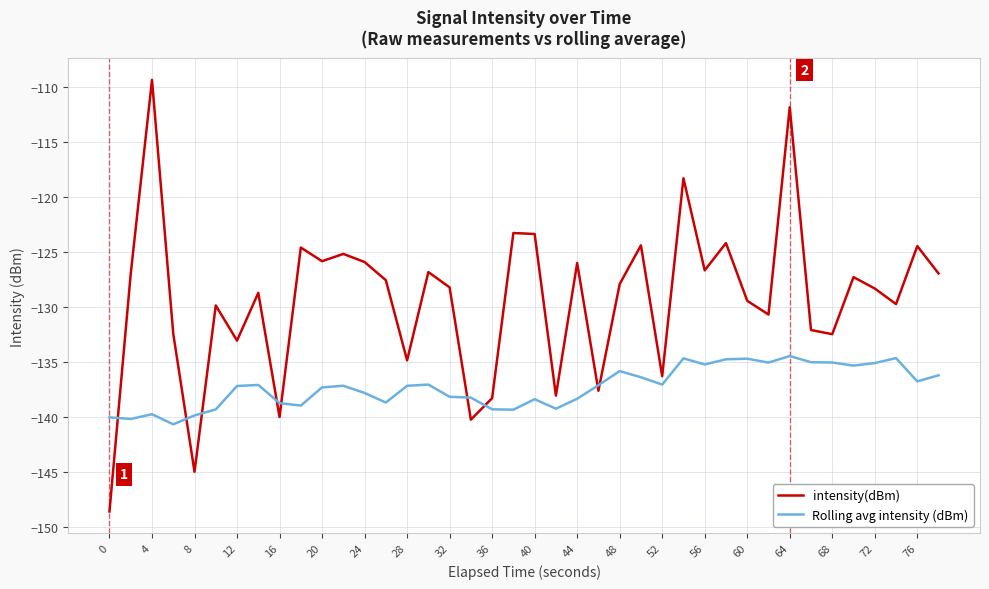

Which series ends up on top after the final intersection of Rolling avg intensity (dBm) and intensity(dBm)?

intensity(dBm)